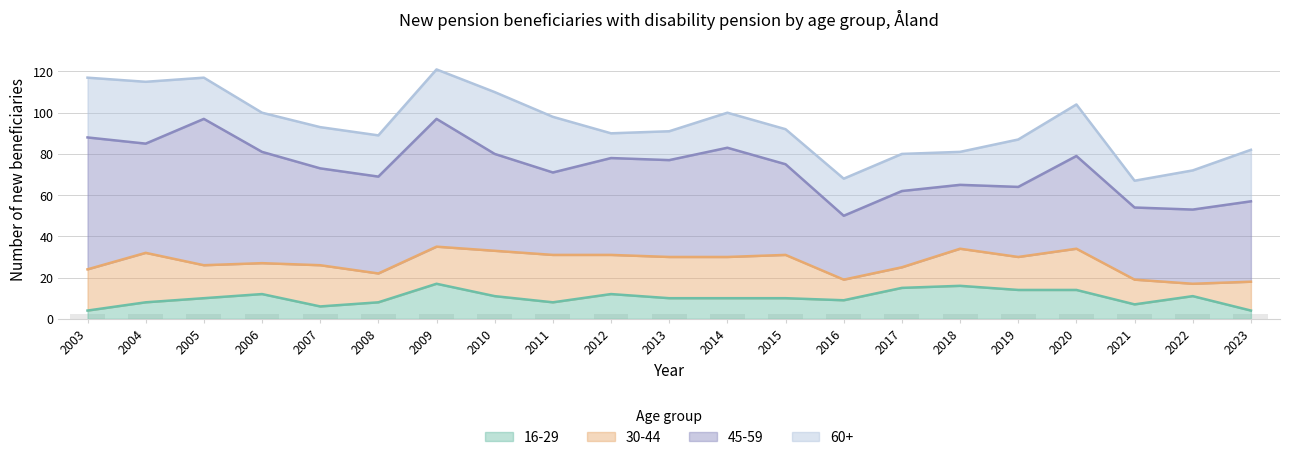

Reading left to right, transcribe all the data shown in this chart.

16-29: 4	8	10	12	6	8	17	11	8	12	10	10	10	9	15	16	14	14	7	11	4
30-44: 20	24	16	15	20	14	18	22	23	19	20	20	21	10	10	18	16	20	12	6	14
45-59: 64	53	71	54	47	47	62	47	40	47	47	53	44	31	37	31	34	45	35	36	39
60+: 29	30	20	19	20	20	24	30	27	12	14	17	17	18	18	16	23	25	13	19	25